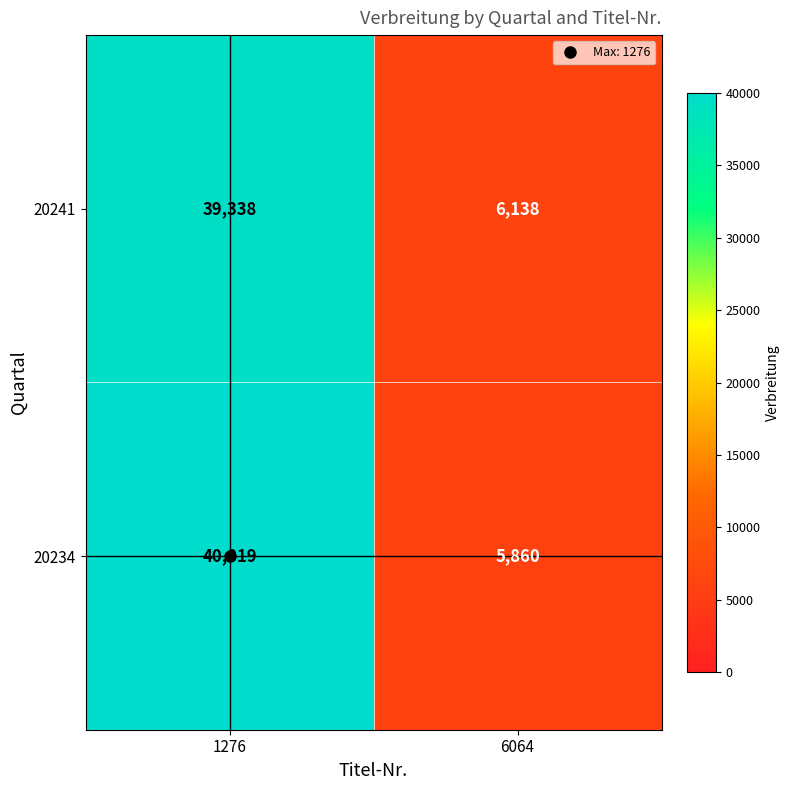

At 1276, list the series in order from largest to smallest.

20234, 20241